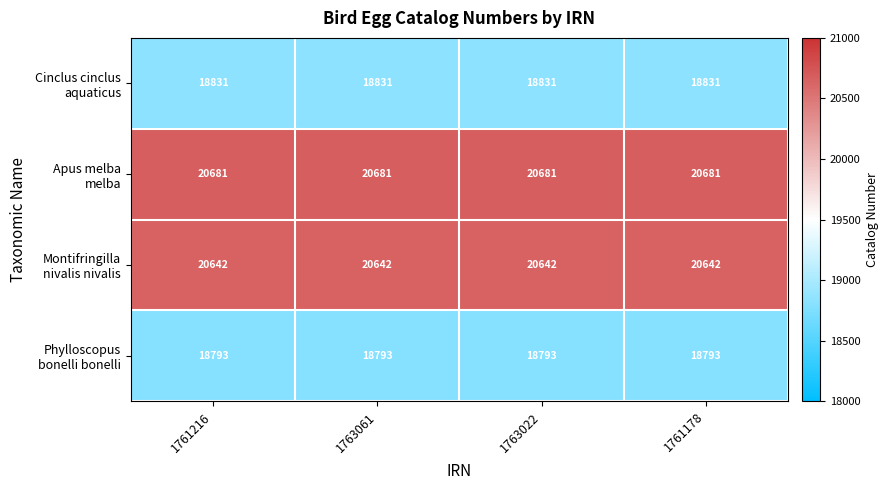

At how many categories does at least one series exceed 20626?

4